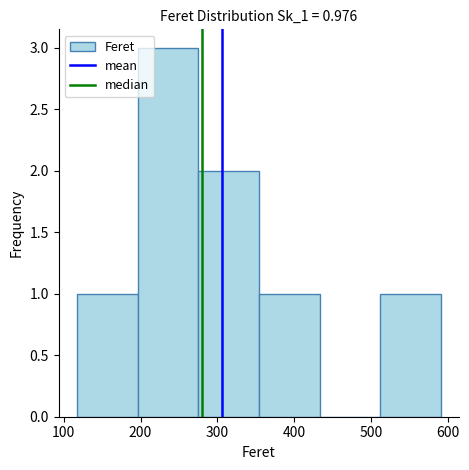

Reading left to right, transcribe this chart: for each bar, give the range it covers on the x-axis and its height. Neither the bar edges nor the heights are printed on the chart, so give them approximately, as read against the axes.

120 to 200: 1
200 to 280: 3
280 to 350: 2
350 to 430: 1
430 to 510: 0
510 to 590: 1